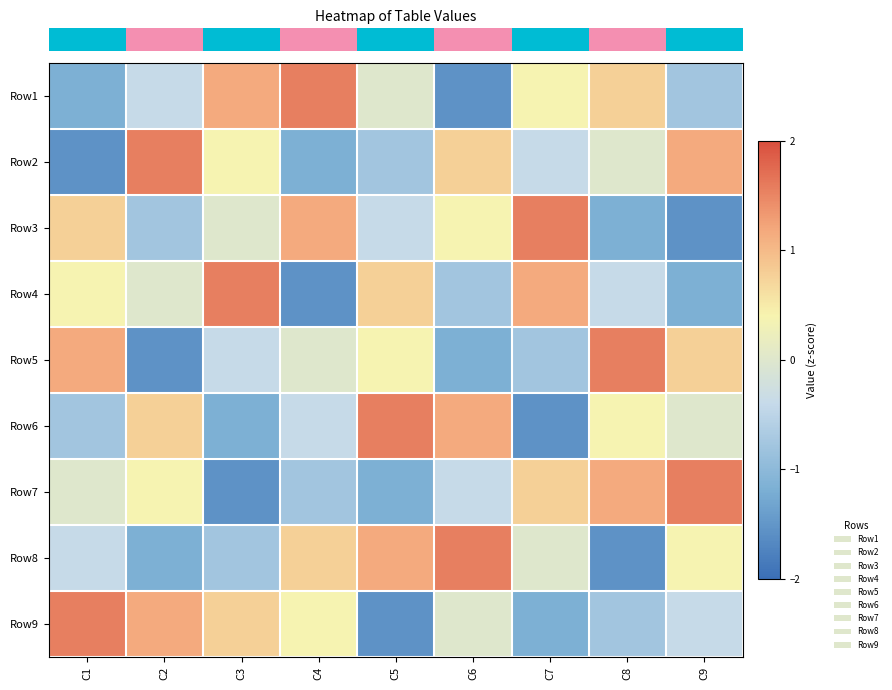

What is the spread (max minus min) of values at C6?

3.1